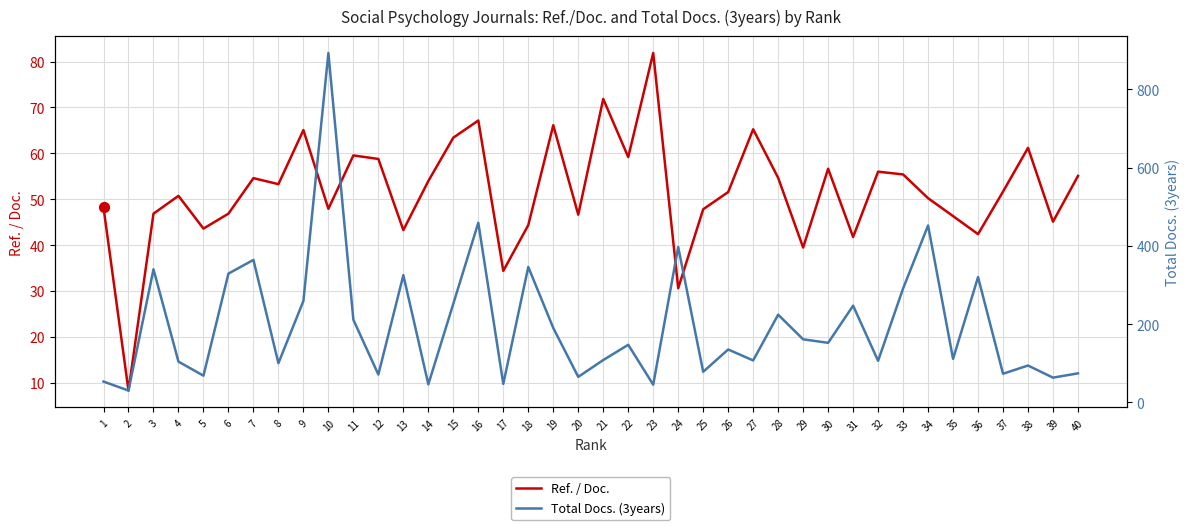

Which series has the largest total across all categories?

Total Docs. (3years)